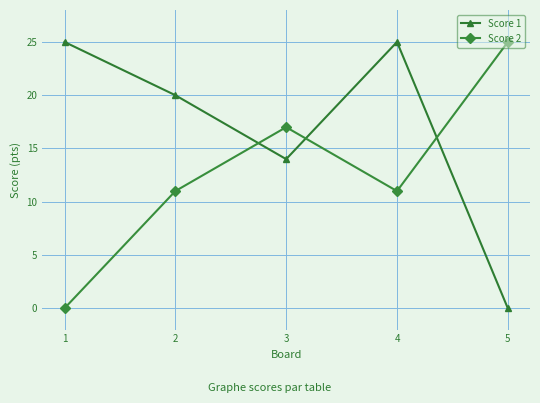

What is the spread (max minus min) of values at 5?

25